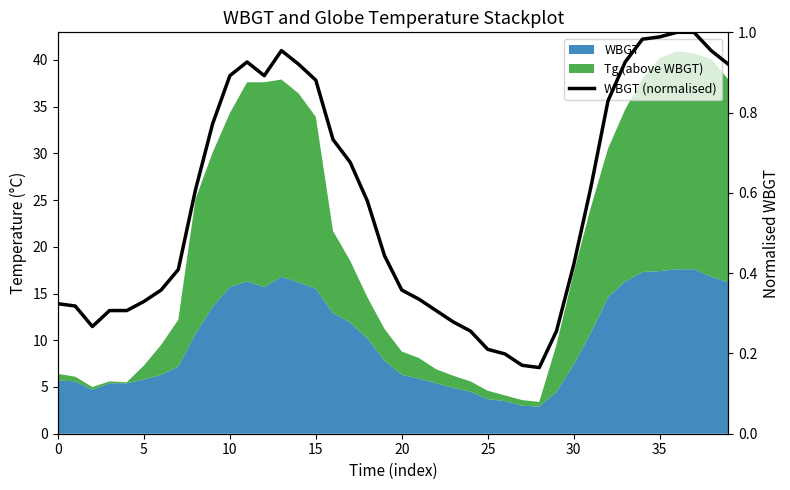

What is the value of the 28th point from the left?

0.2